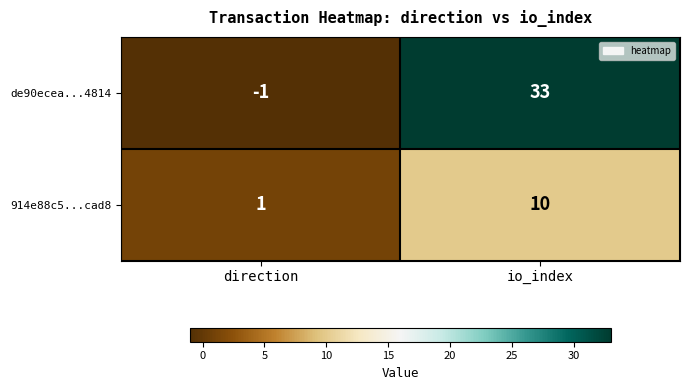

What is the difference between the maximum and minimum values in the de90ecea...4814 series?

34